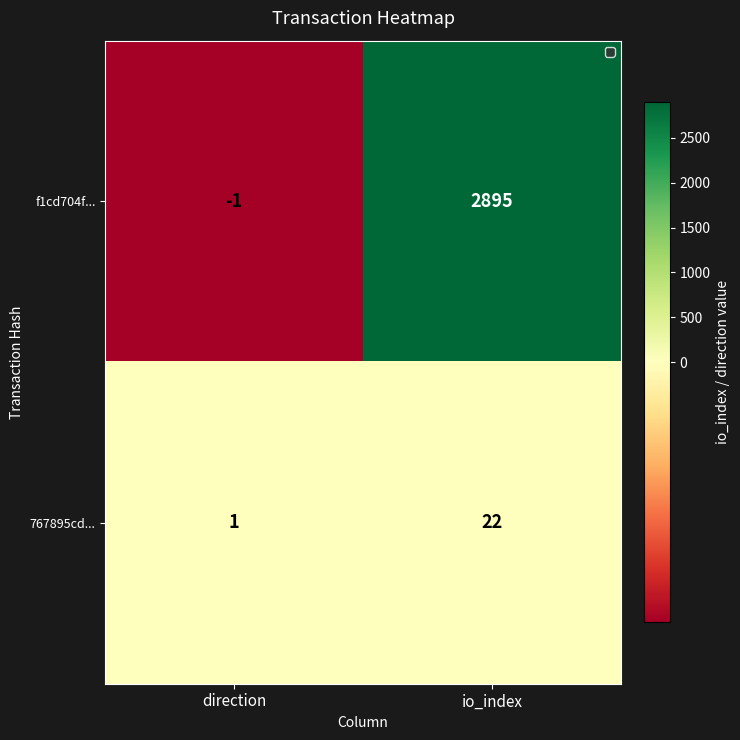

True or false: 767895cd... has a value of 0 at direction.

False